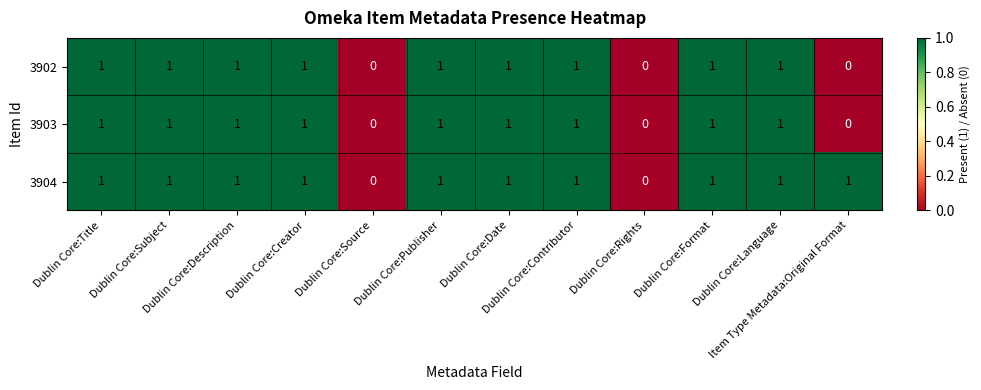

Count the 3902 values in the range 1 to 2.

9